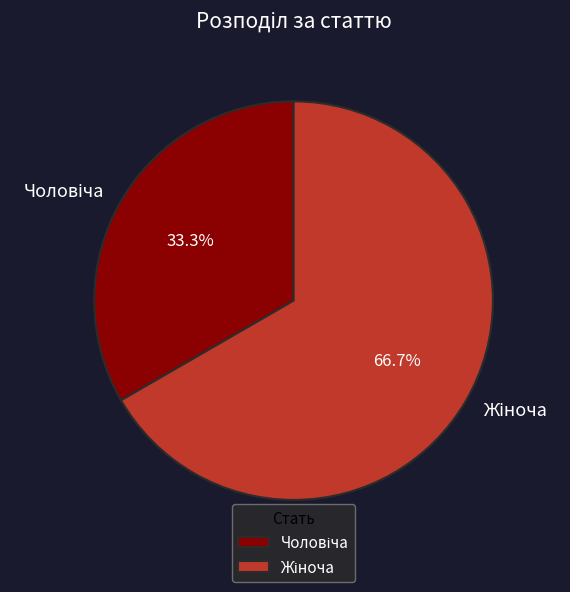

Is there a majority slice in this chart?

Yes